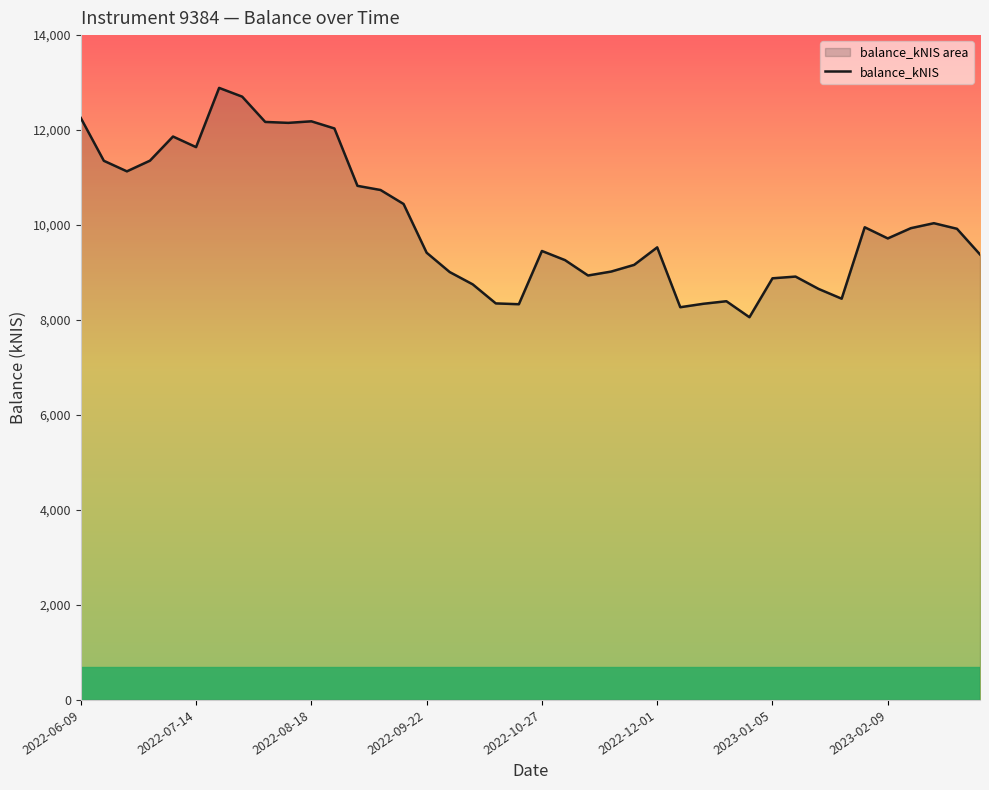

Reading right to left, extract all data points from this chart.

9381.0	9921.9	10039.1	9934.5	9718.5	9953.7	8449.3	8655.0	8915.1	8878.9	8059.1	8396.1	8342.3	8269.8	9530.3	9161.7	9020.3	8938.0	9262.0	9454.2	8333.0	8350.2	8751.0	9010.5	9417.7	10444.0	10738.4	10826.0	12034.5	12184.9	12152.2	12171.6	12704.0	12888.5	11641.2	11864.5	11355.9	11131.2	11353.5	12255.3